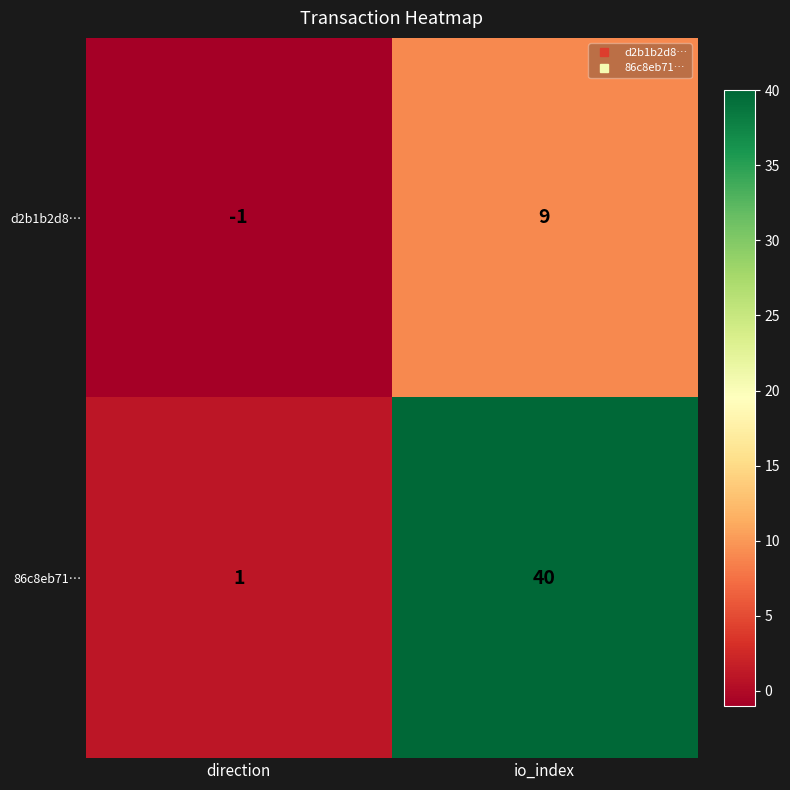

Reading left to right, what are all the values shown in this chart?

d2b1b2d8…: direction=-1	io_index=9
86c8eb71…: direction=1	io_index=40